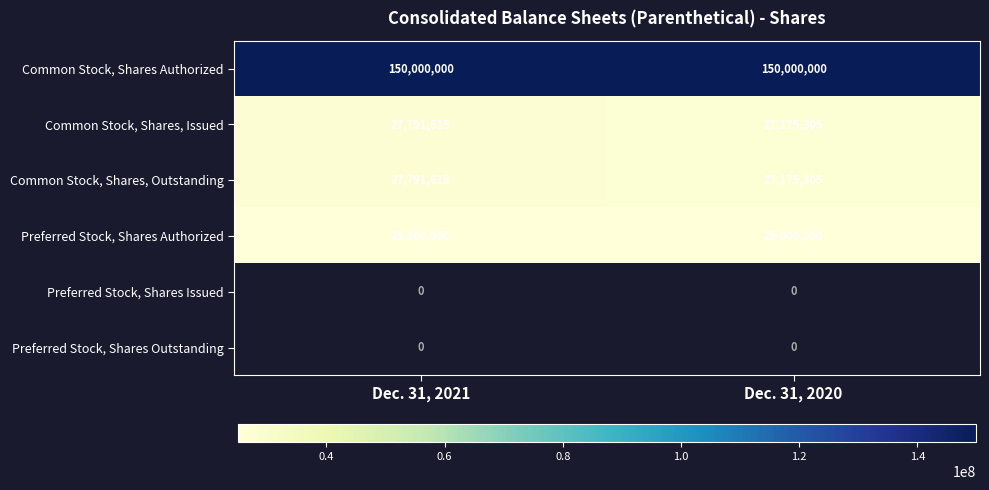

List the labels in order of Common Stock, Shares, Issued value, smallest first.

Dec. 31, 2020, Dec. 31, 2021